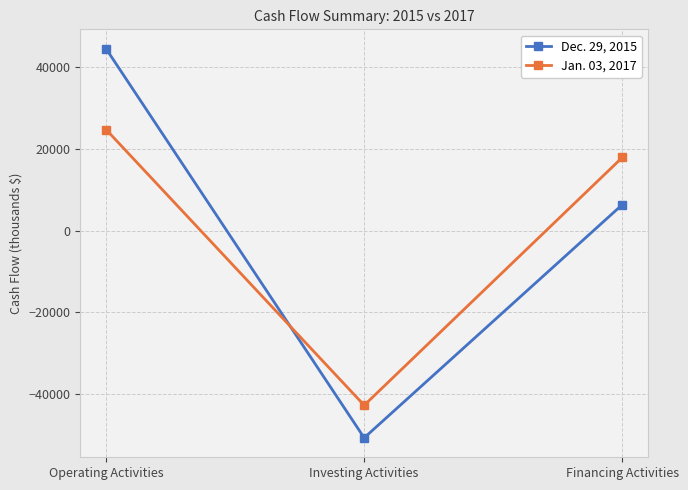

What is the difference between the maximum and minimum values in the Dec. 29, 2015 series?

95227